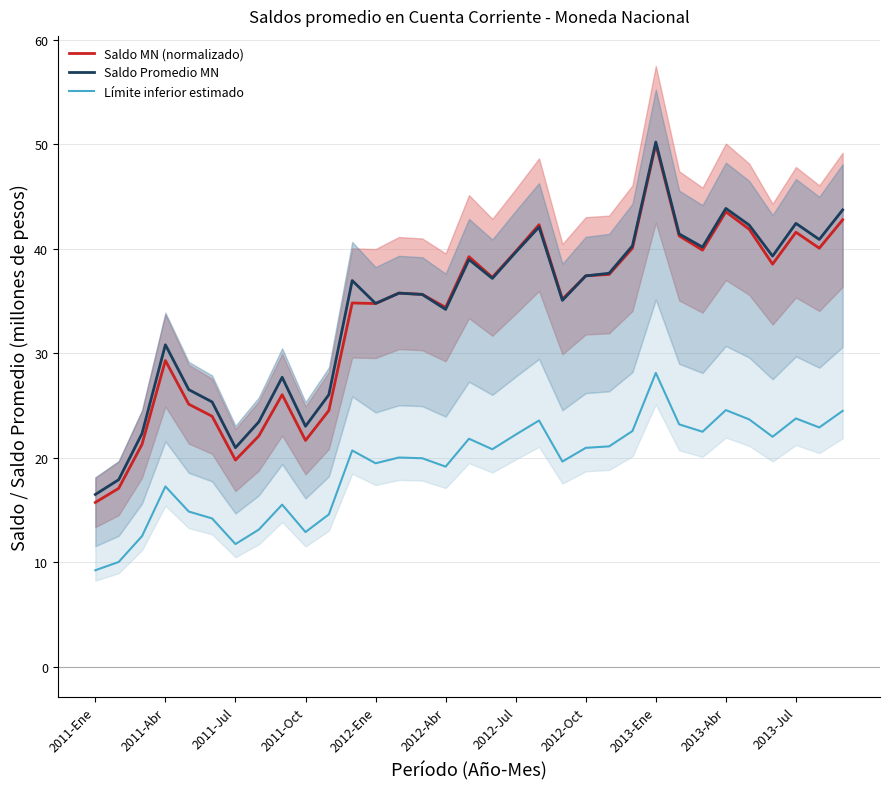

At 31, list the series in order from smallest to largest.

Límite inferior estimado, Saldo MN (normalizado), Saldo Promedio MN